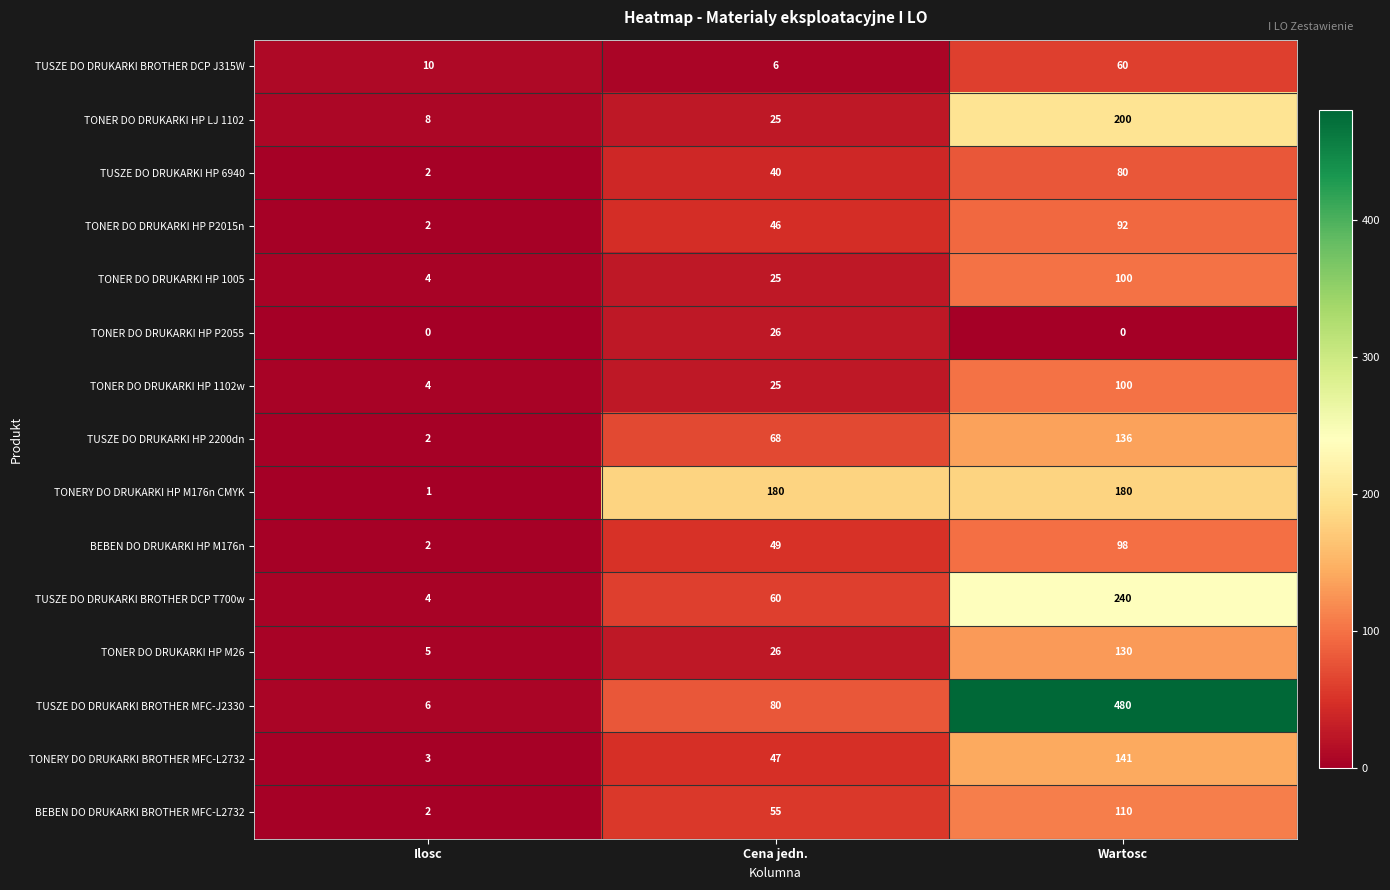

Is it true that TONER DO DRUKARKI HP LJ 1102 equals 15 at Cena jedn.?

False